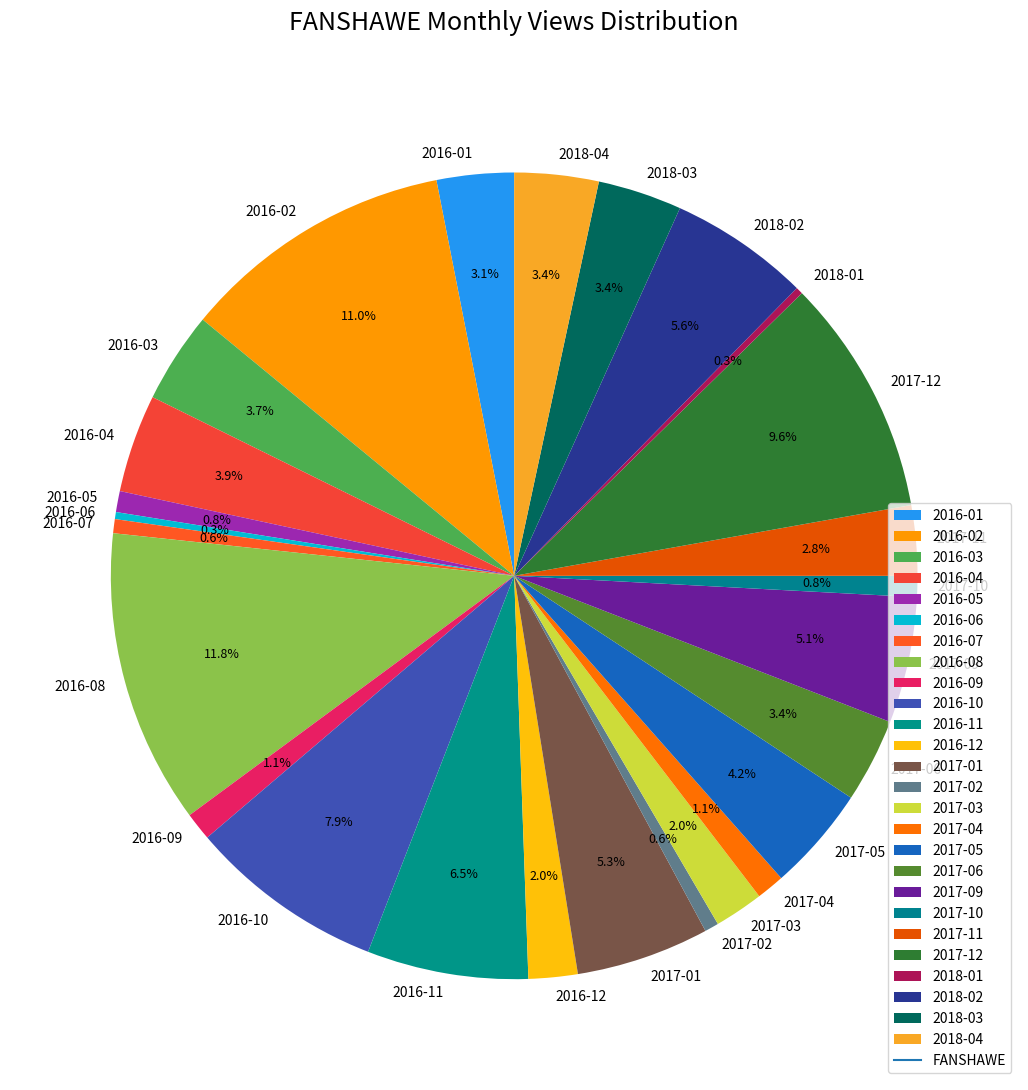

Which category has the biggest portion of the pie?

2016-08